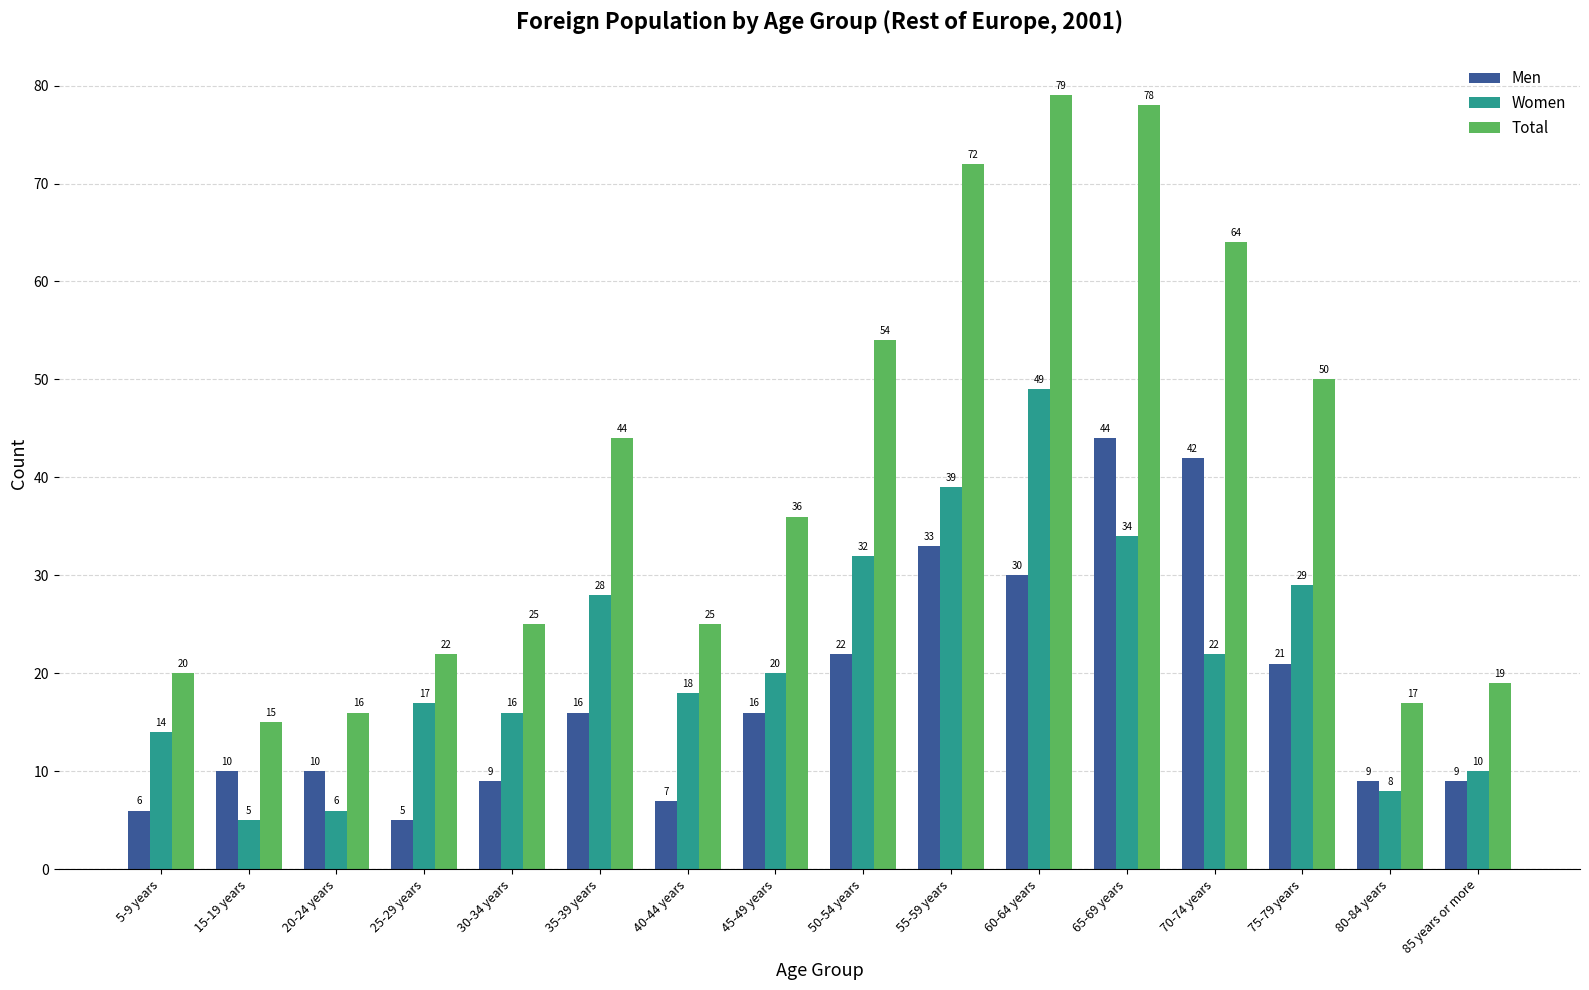

Rank the series by their average value, from lowest to highest.

Men, Women, Total